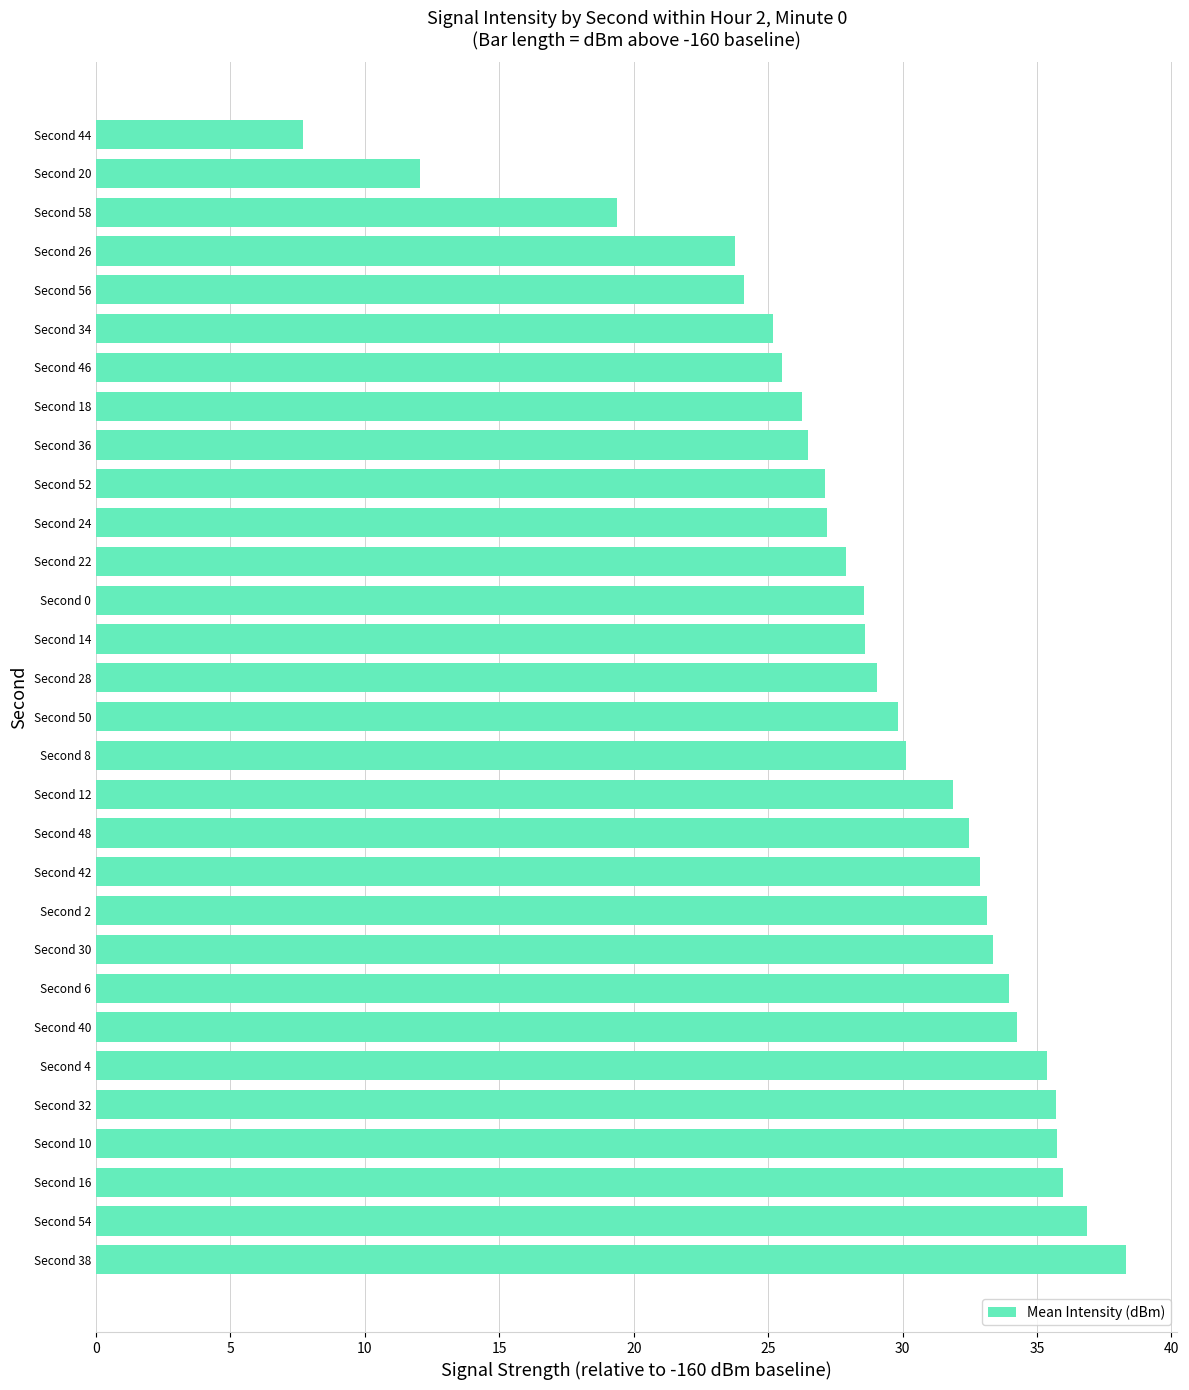

Which has a higher value, Second 36 or Second 4?

Second 4